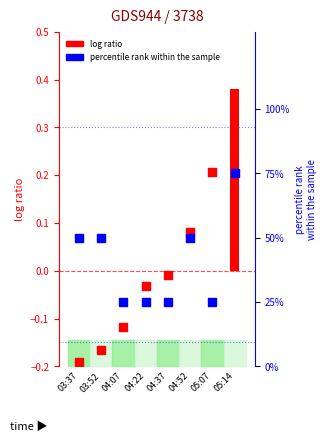

What is the change in value from 04:07 to 05:14?

+50